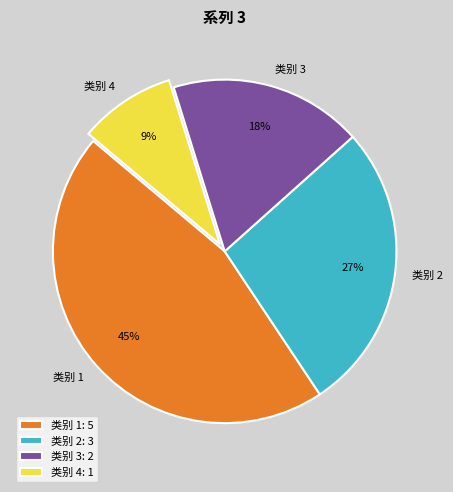

Does 类别 1 account for over 50% of the chart?

No